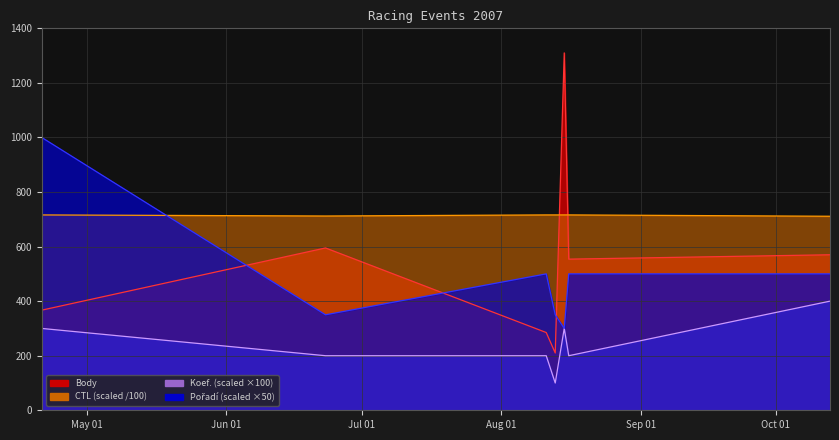

What are all the series names shown in the legend?

Body, CTL, Koef., Pořadí